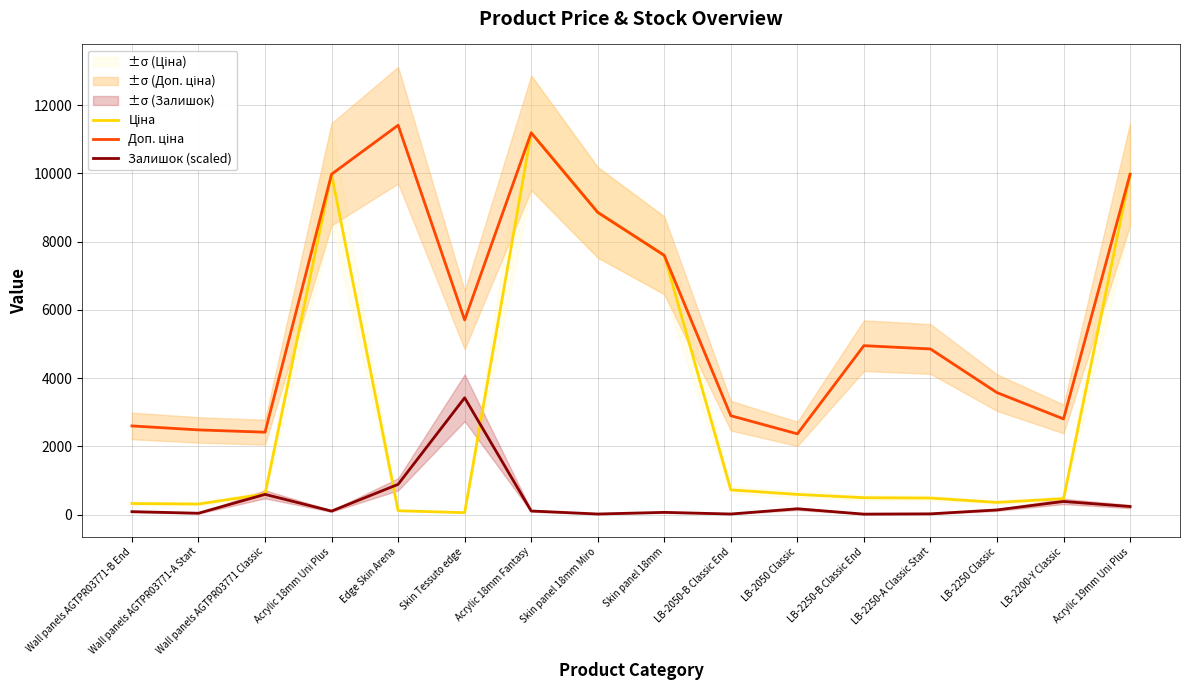

Reading left to right, extract all data points from this chart.

Ціна: 324.8	310.3	603.7	9975.0	114.1	57.0	11188.2	8856.7	7596.5	724.5	591.6	495.0	485.4	357.4	467.3	9975.0
Доп. ціна: 2598.3	2482.4	2414.8	9975.0	11410.0	5705.0	11188.2	8856.7	7596.5	2897.8	2366.5	4950.4	4853.8	3573.9	2803.6	9975.0
Залишок (scaled): 87.1	40.3	593.6	103.2	887.2	3423.0	106.5	17.7	66.1	17.7	171.0	14.5	22.6	137.1	385.5	237.1